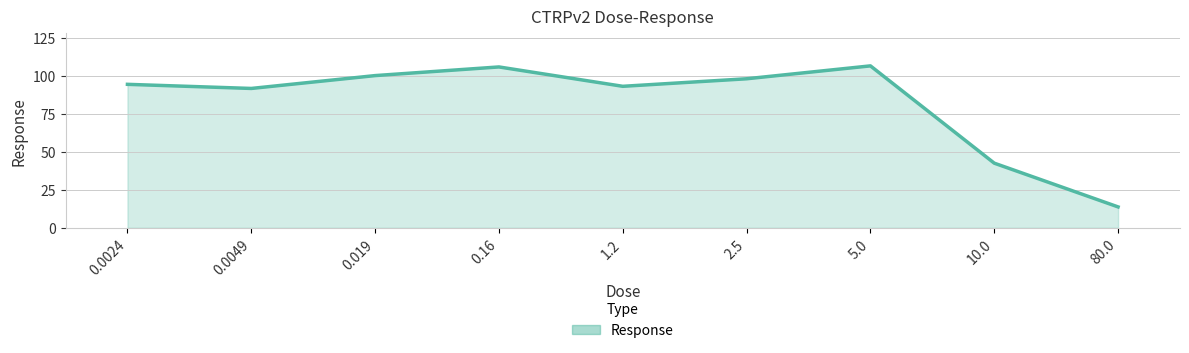

Between 0.0049 and 80.0, which is larger?

0.0049